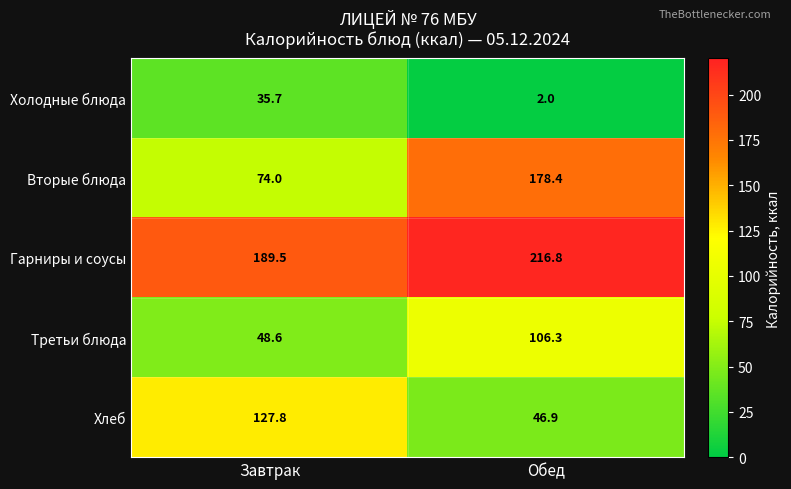

How many categories are shown in the chart?

2